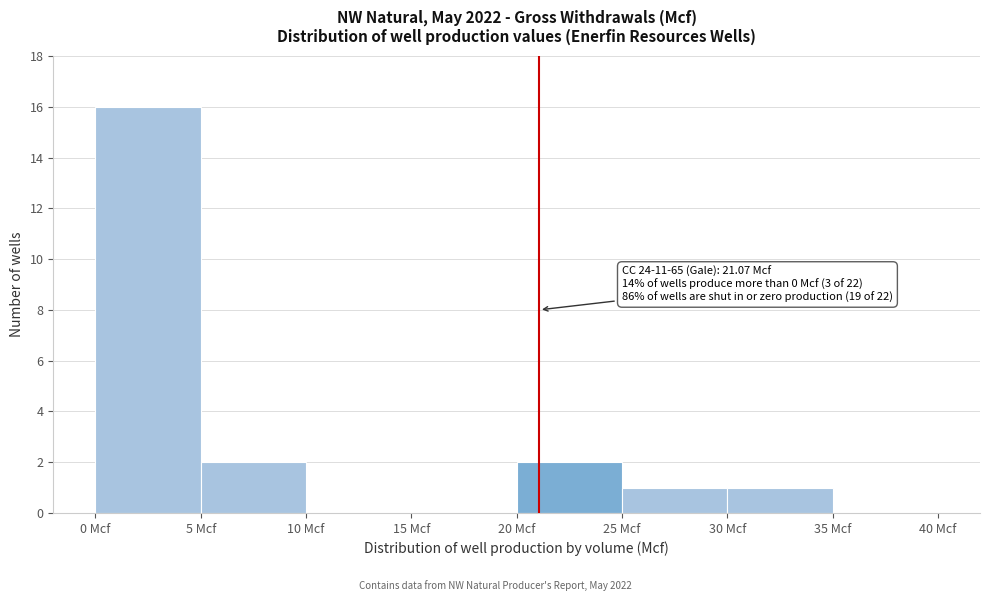

Over which range of the x-axis is the bar tallest?

0 to 5